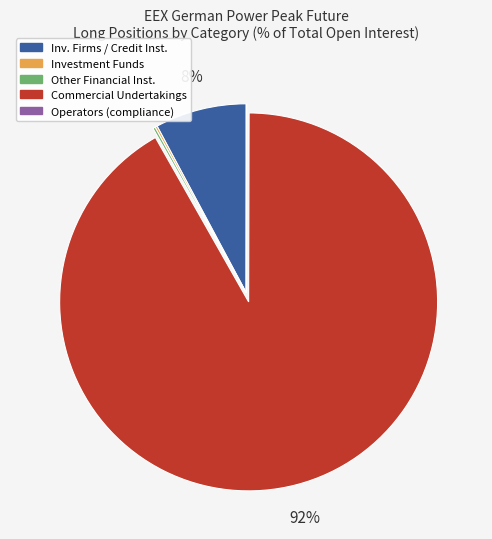

To the nearest percent, what is the average slice percentage?

20%